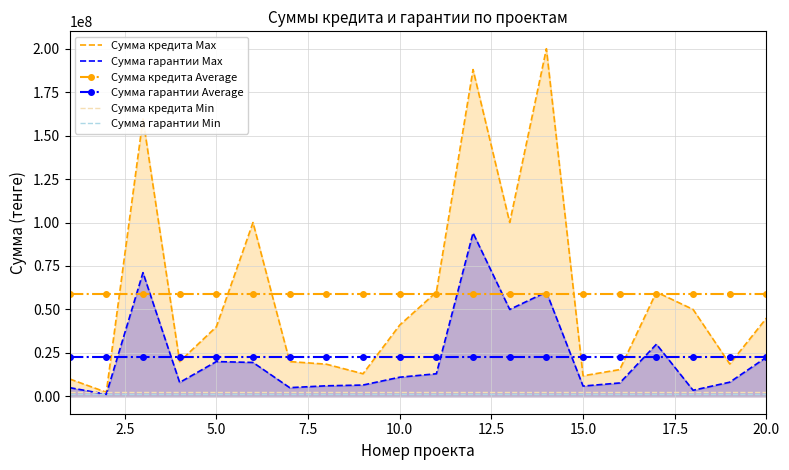

What is the greatest value displayed?

200000000